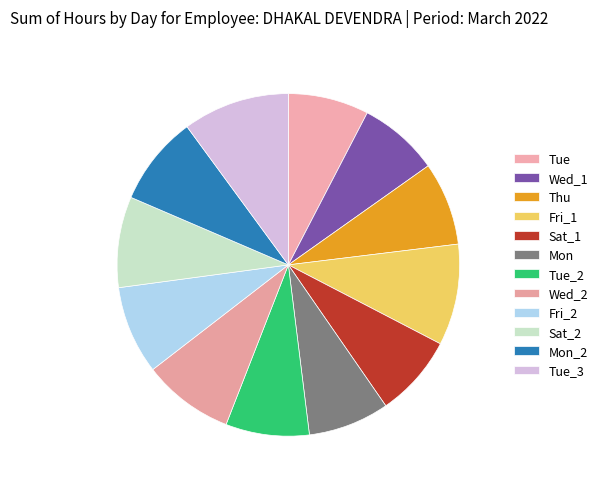

Count the number of slices in the pie.

12